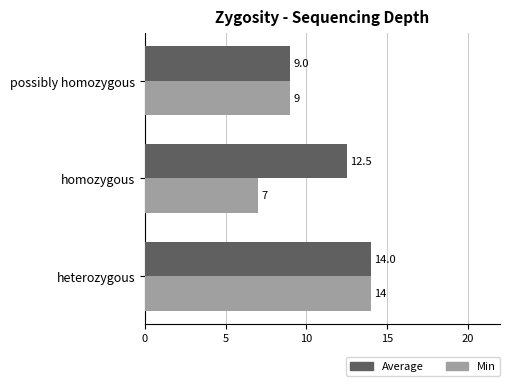

Which series has the widest spread of values?

Min